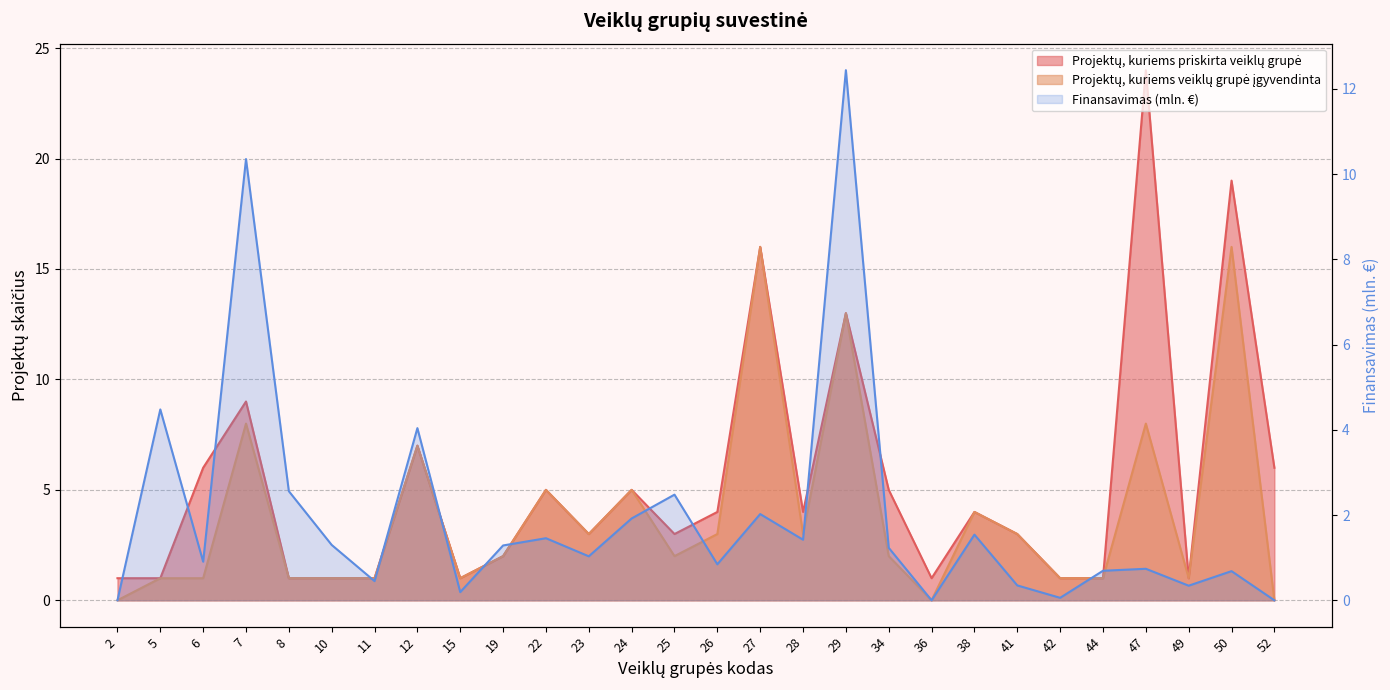

True or false: Projektų, kuriems veiklų grupė įgyvendinta has a value of 1.6 at 23.

False